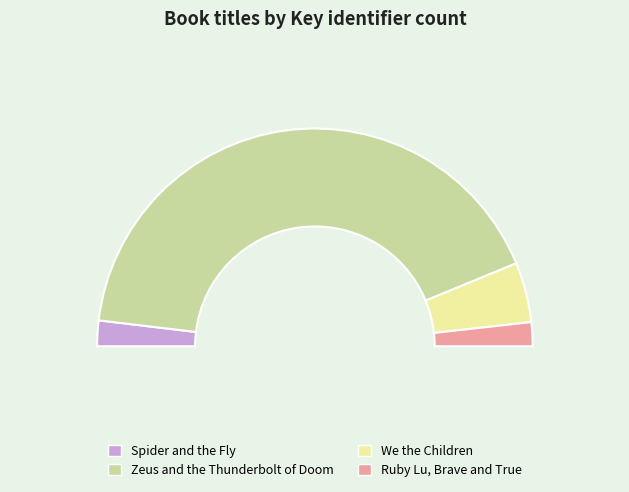

Rank the categories by value from lowest to highest.

Ruby Lu, Brave and True, Spider and the Fly, We the Children, Zeus and the Thunderbolt of Doom